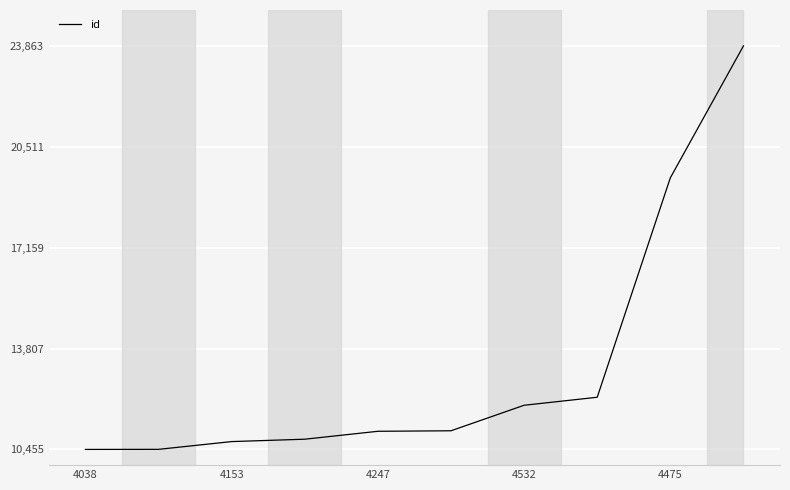

How many lines are shown in the chart?

1